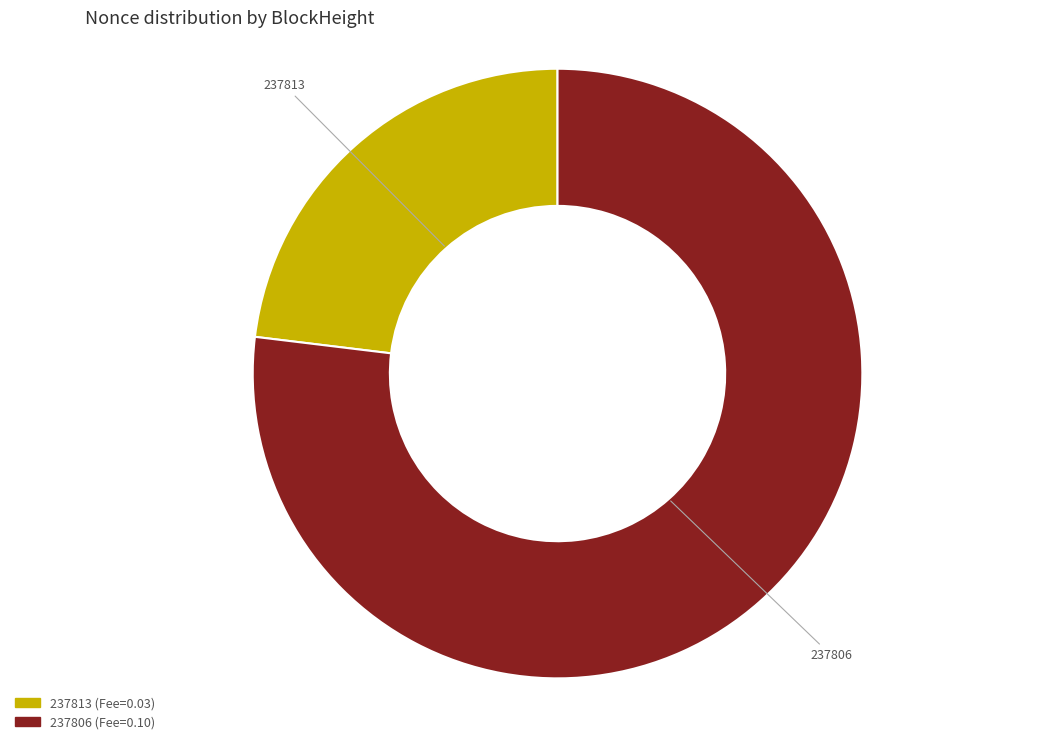

Is the sum of 237813 and 237806 greater than half?

Yes